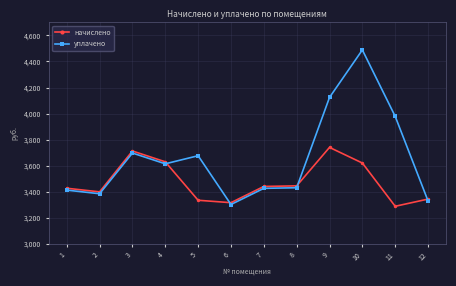

What is the sum of all уплачено values?

43856.1